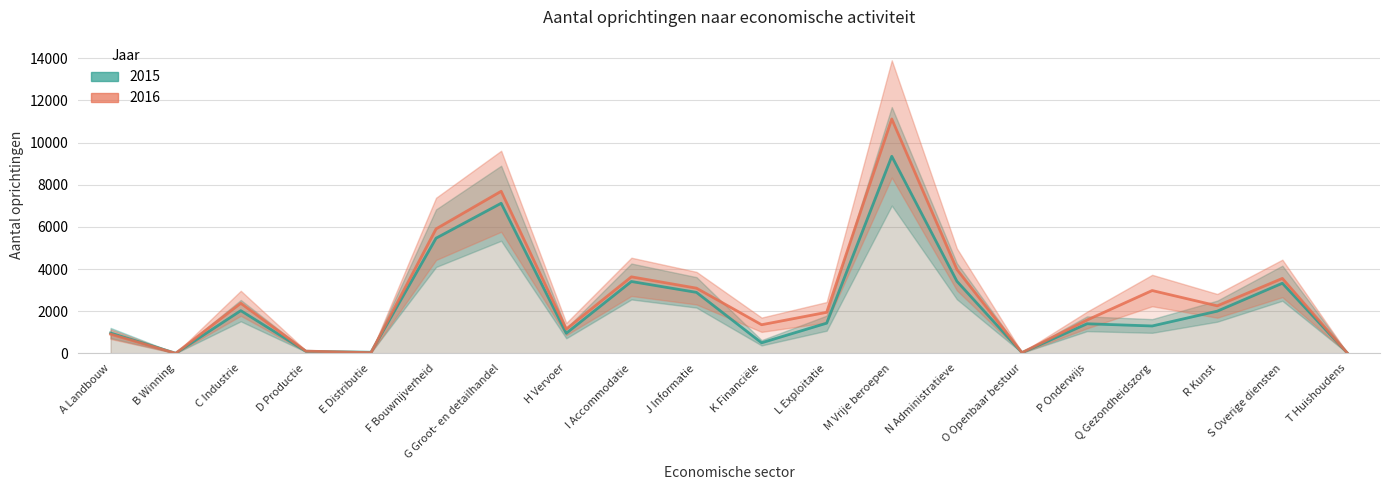

The value of 2015 at M Vrije beroepen is 14157. True or false?

False